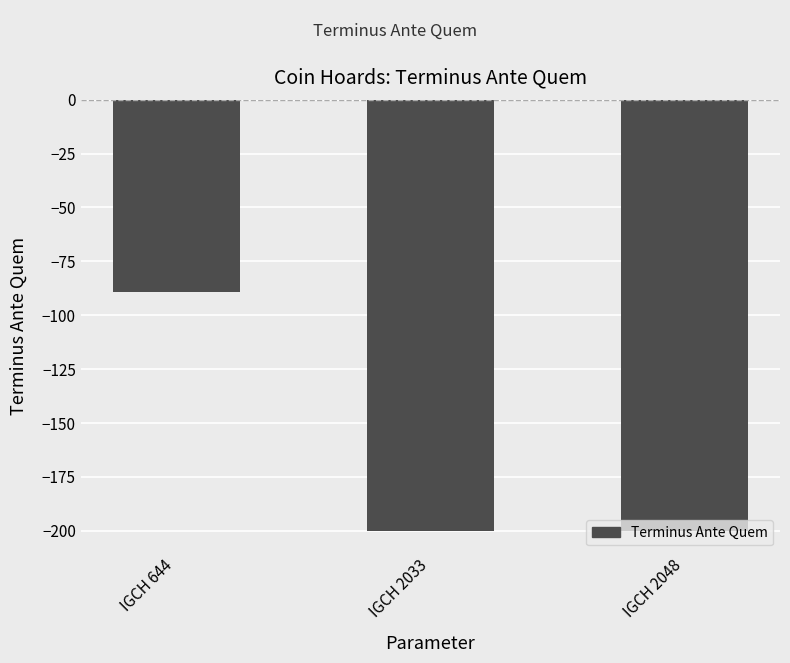

What is the value of the 2nd bar from the left?

-200